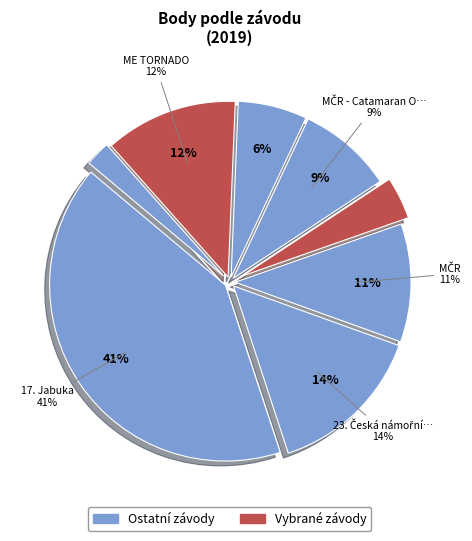

Is there a majority slice in this chart?

No